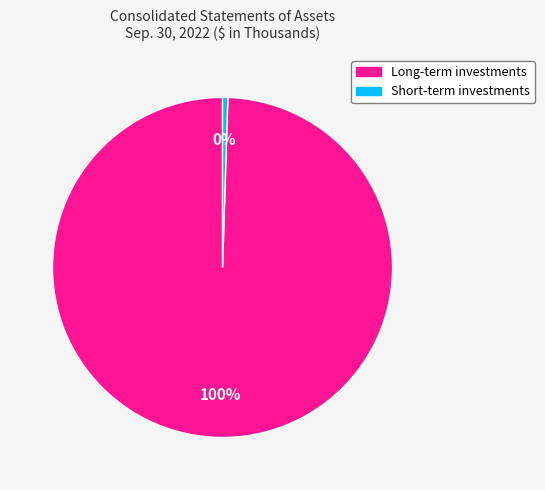

True or false: Long-term investments accounts for 100% of the total.

True